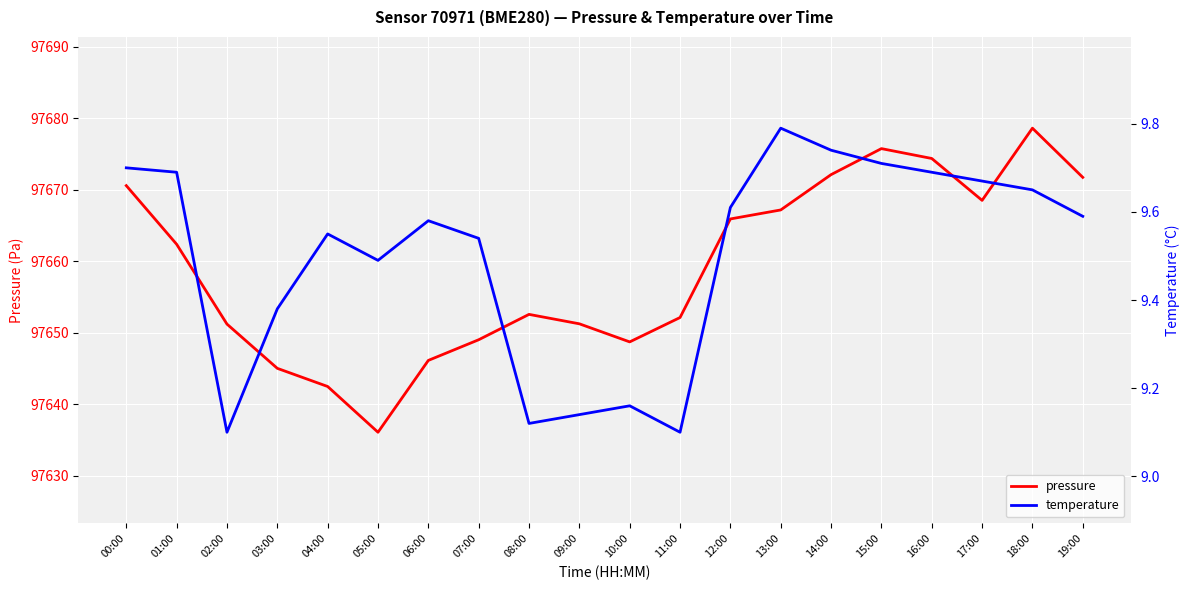

At which category does the chart reach its peak across all series?

18:00